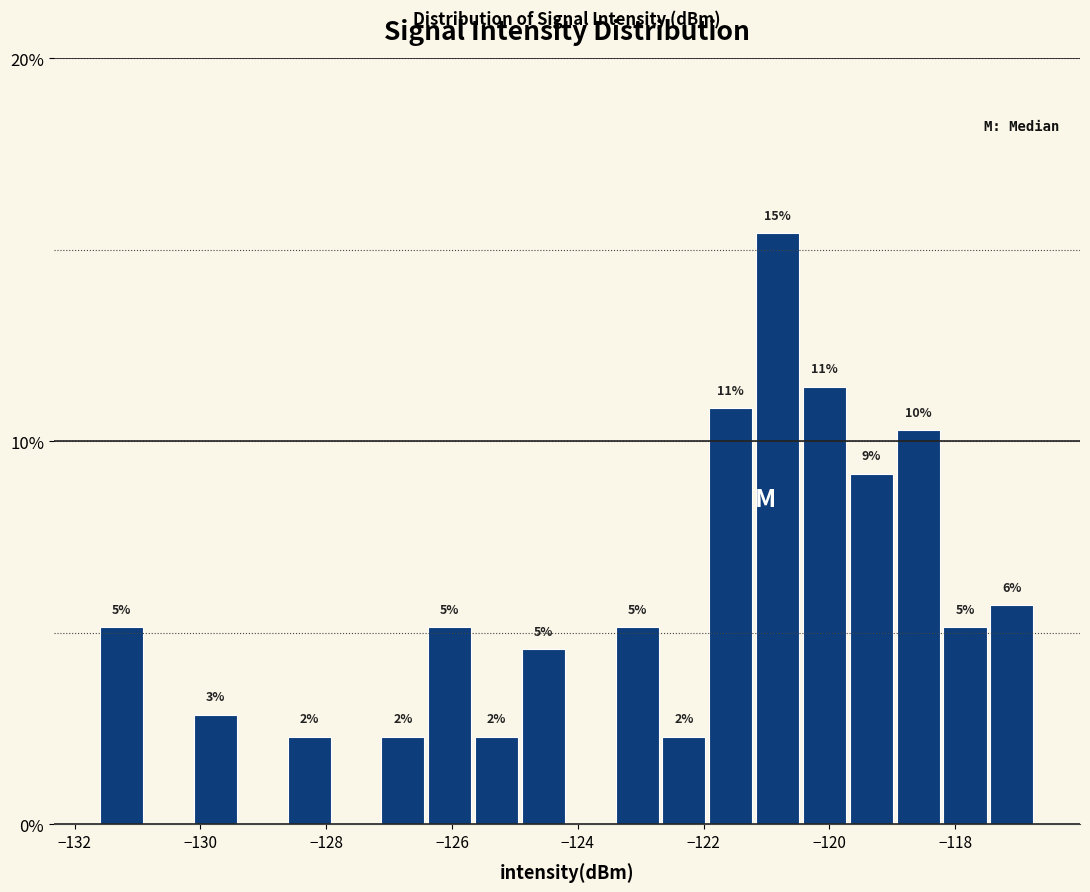

Read against the x-axis, roughly where is the centre of the tallest bar?

-120.8